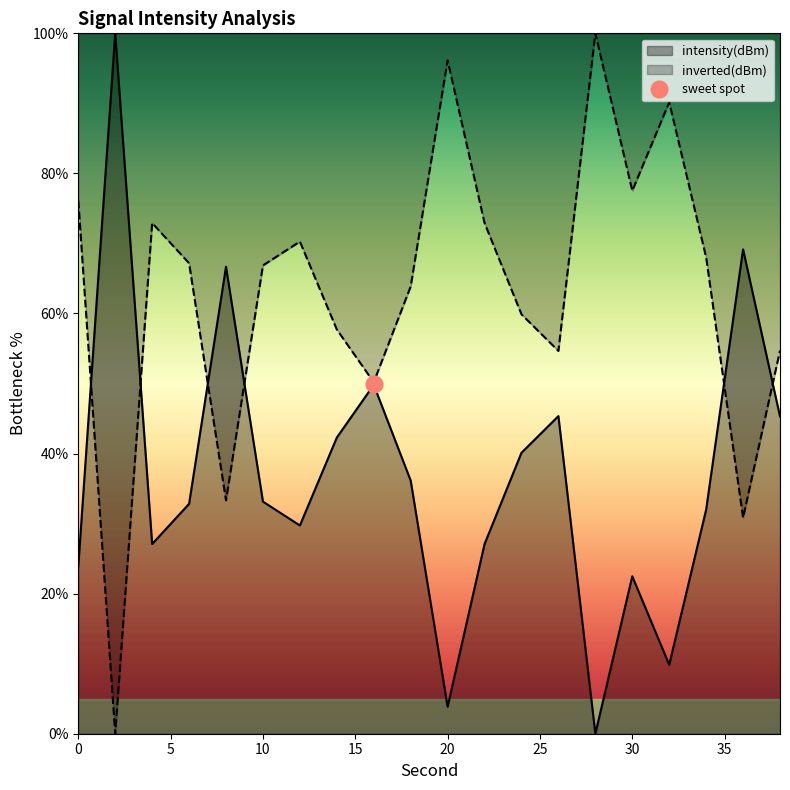

Is it true that the value at 20 is 3.9?

True